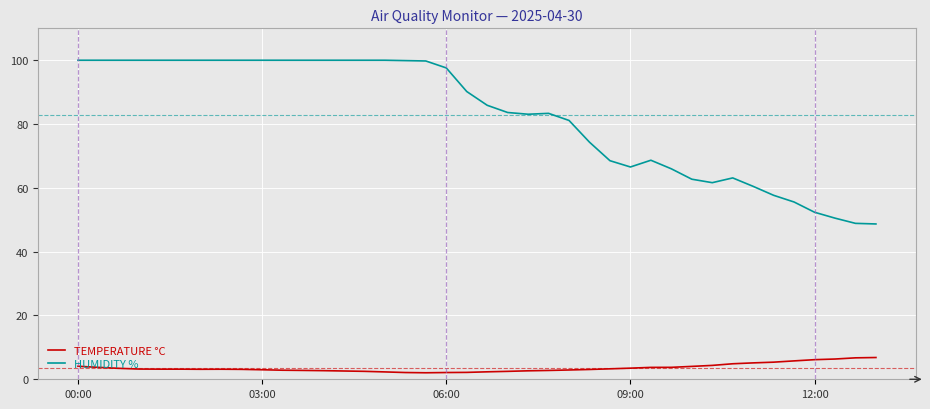

How many lines are shown in the chart?

2